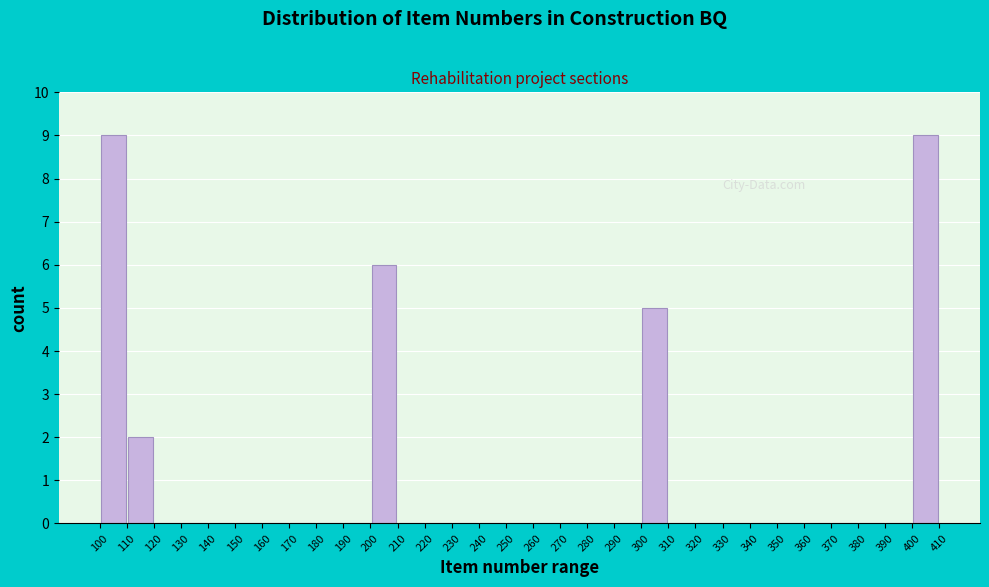

How tall is the bar that spans 300 to 310 on the x-axis? The values are not printed on the chart, so give them approximately, as read against the axis.

5